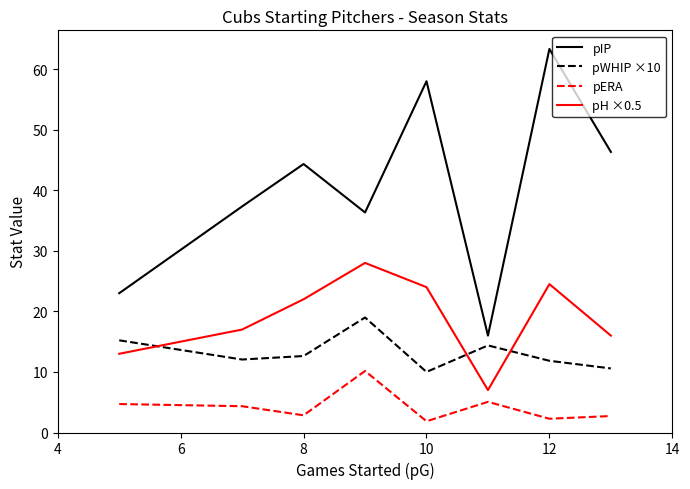

Which series has the widest spread of values?

pIP